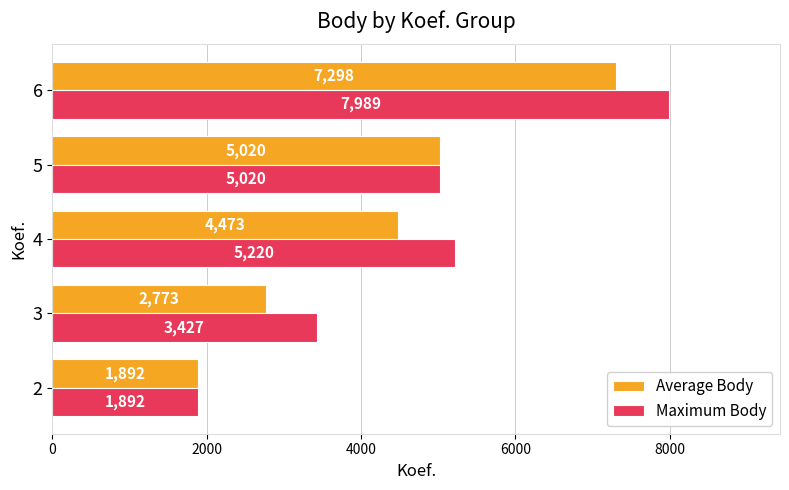

Rank the series at 6 from highest to lowest value.

Maximum Body, Average Body